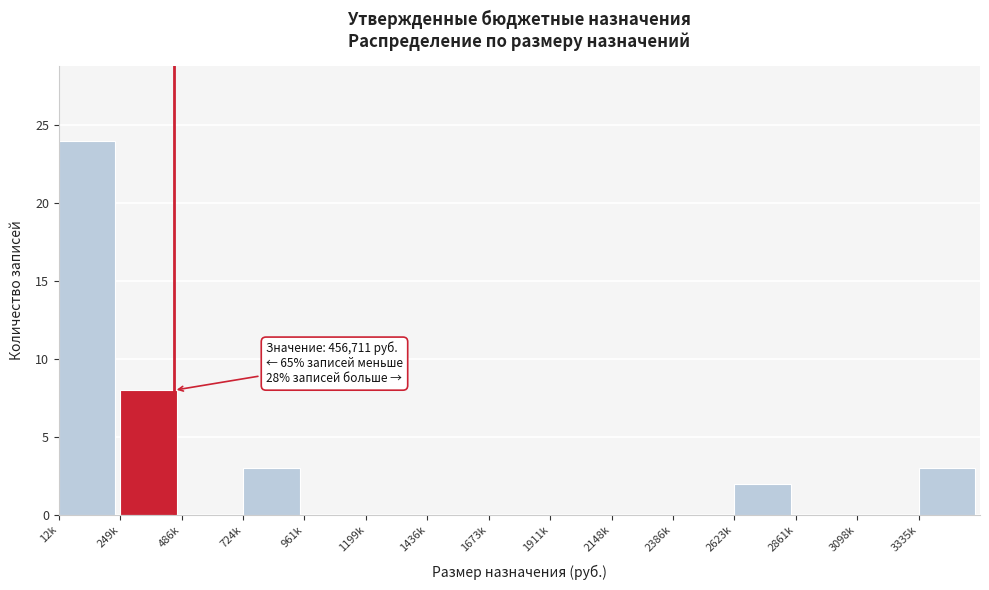

Reading left to right, extract all data points from this chart.

12k=24	249k=8	486k=0	724k=3	961k=0	1199k=0	1436k=0	1673k=0	1911k=0	2148k=0	2386k=0	2623k=2	2861k=0	3098k=0	3335k=3